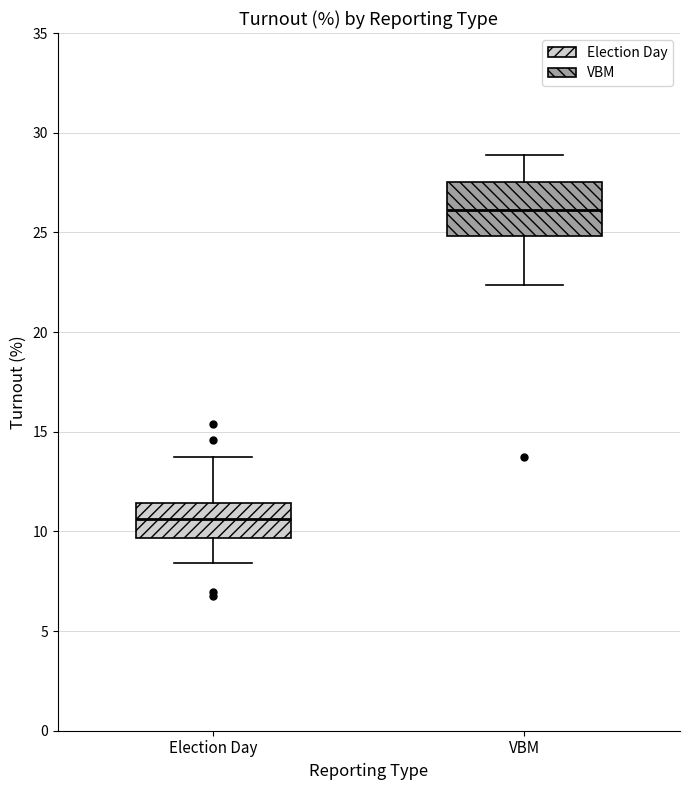

Where is the upper edge of the box for Election Day on the y-axis? The values are not printed on the chart, so give them approximately, as read against the axis.

11.5